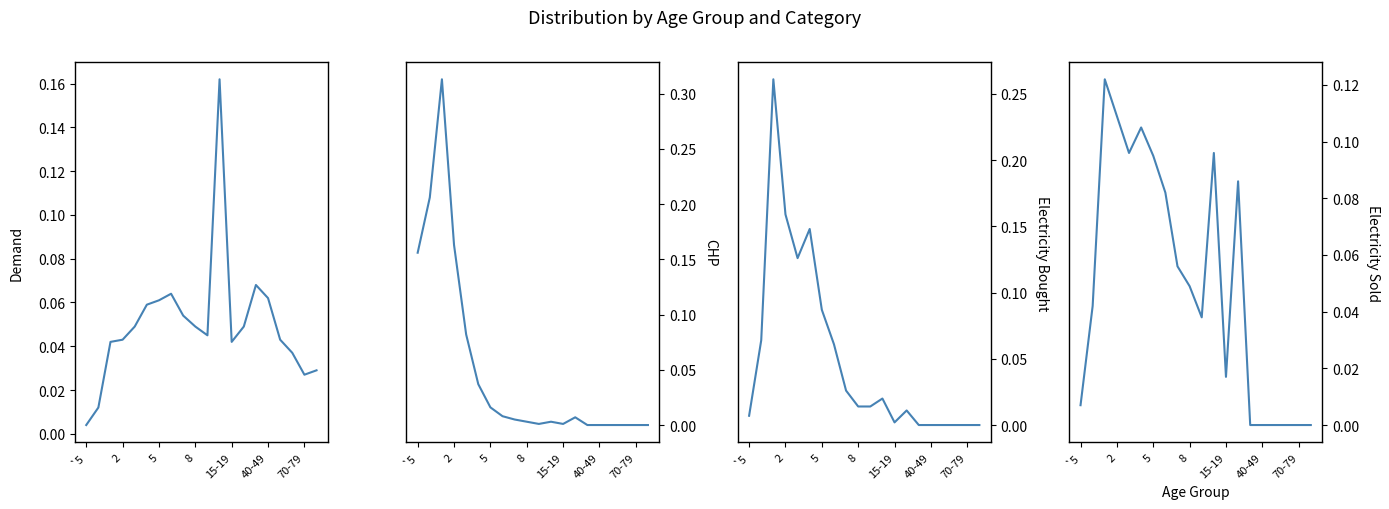

True or false: qrECX has a value of 0.1 at 17.

False